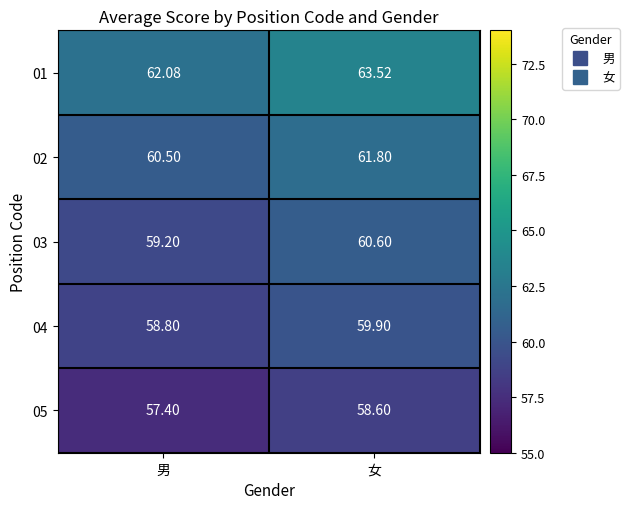

Where does the 03 series first go above 60?

女